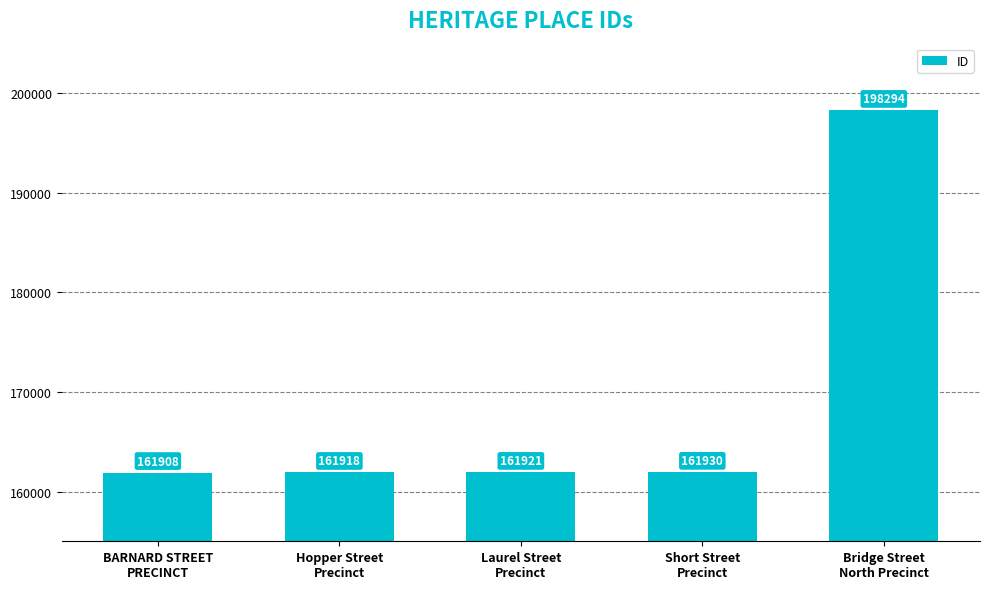

What is the difference between the maximum and minimum values?

36386